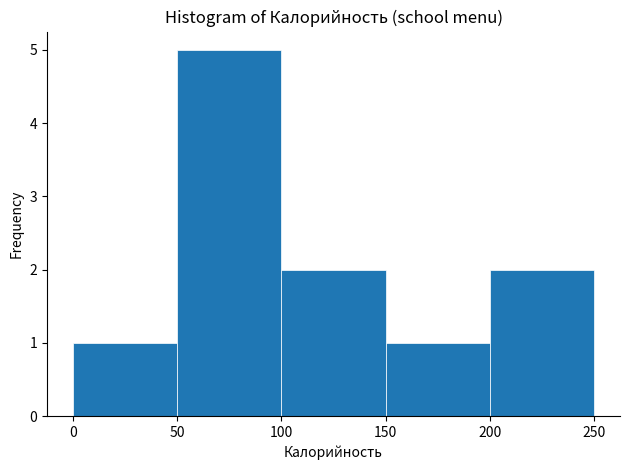

Reading left to right, list every bar in this chart as the range it spans on the x-axis followed by its height. The values are not printed on the chart, so give them approximately, as read against the axis.

0 to 50: 1
50 to 100: 5
100 to 150: 2
150 to 200: 1
200 to 250: 2